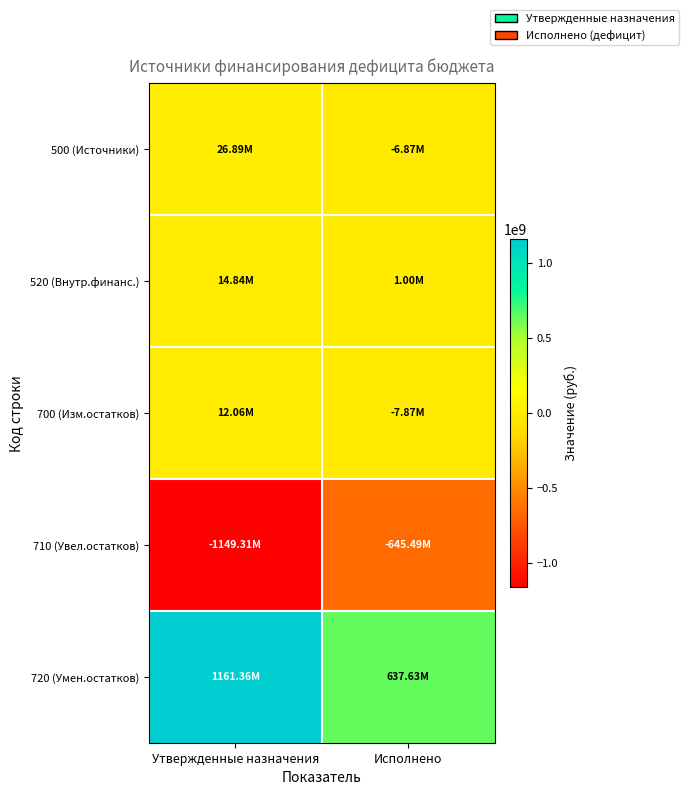

What is the spread (max minus min) of values at Утвержденные назначения?

2310674432.9